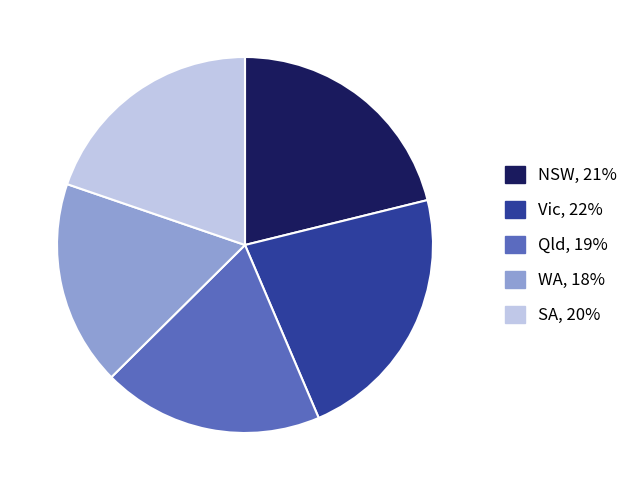

Rank the categories by value from highest to lowest.

Vic, NSW, SA, Qld, WA